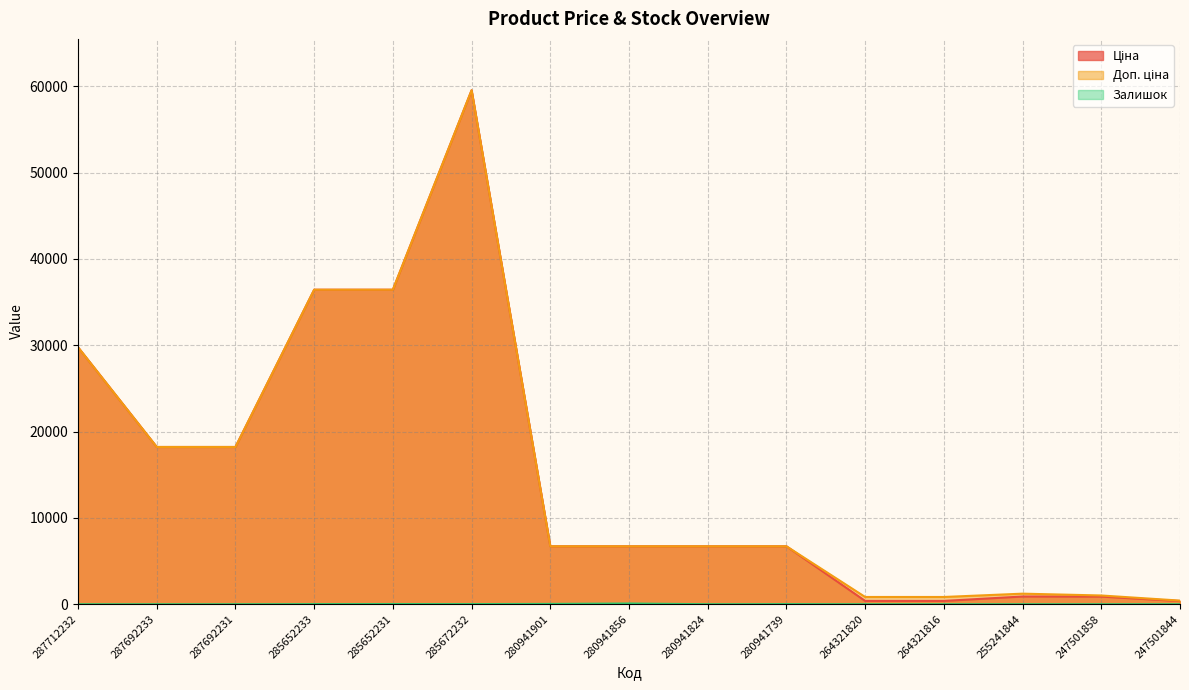

What is the value of the Залишок point at the 7th from the left?

37.0